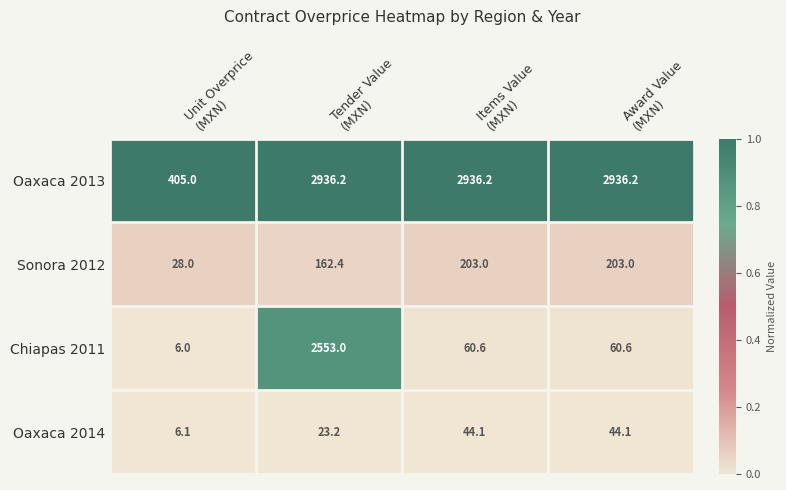

At how many categories does at least one series exceed 1898?

3